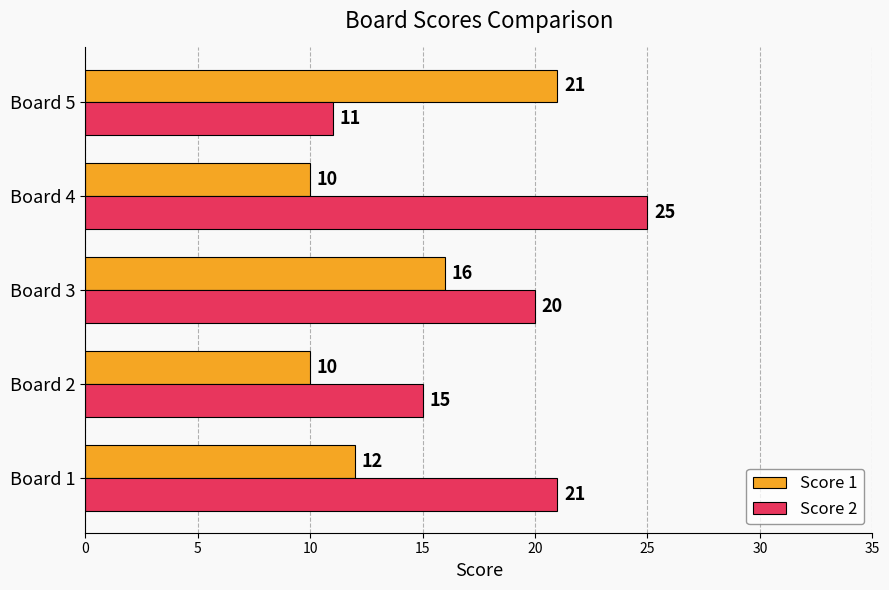

Where is Score 1 nearest to the value 15?

Board 3